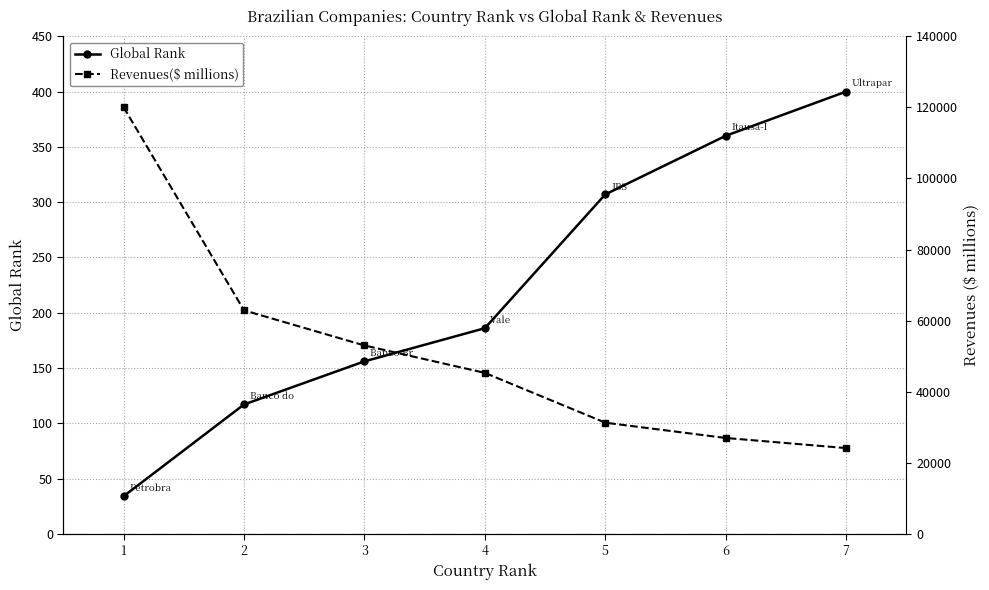

List the labels in order of Global Rank value, largest first.

7, 6, 5, 4, 3, 2, 1